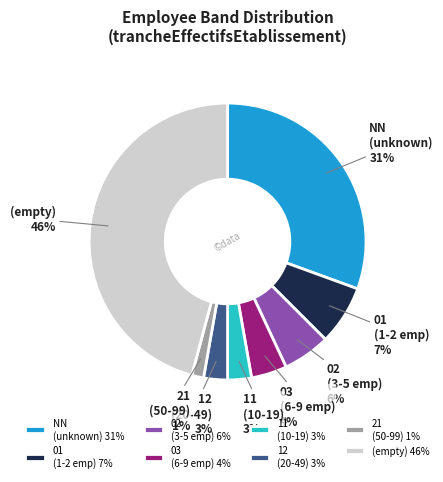

What is the smallest slice in the pie chart?

21 (50-99) 1%